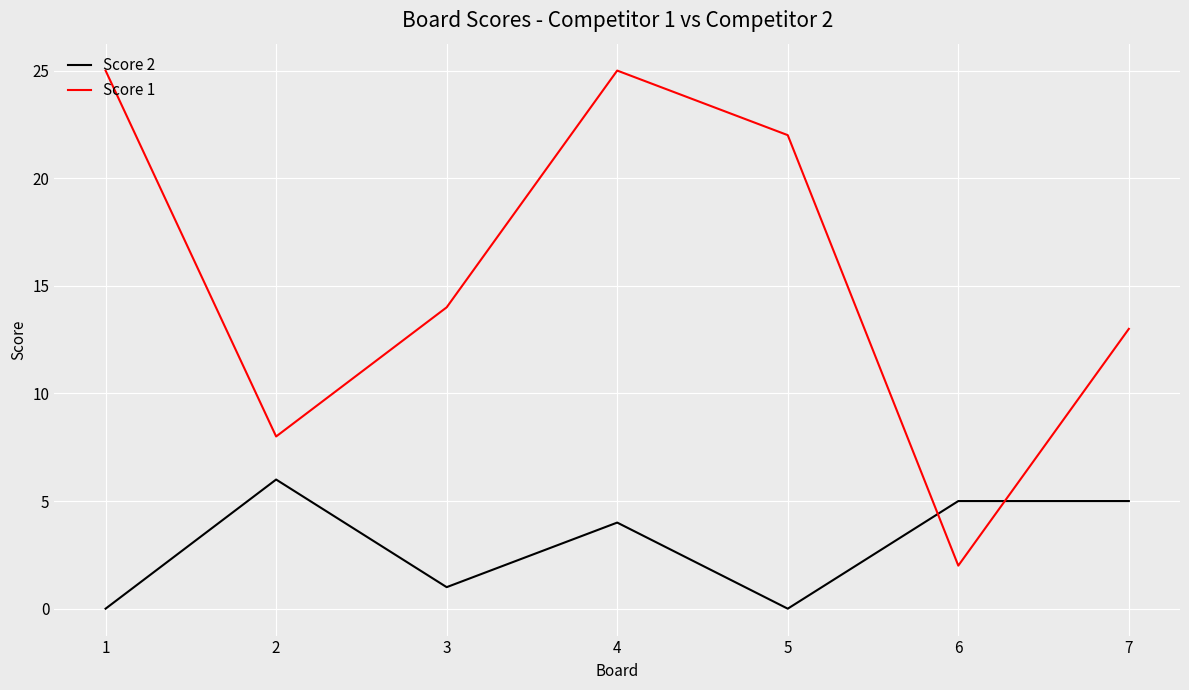

Is the value of Score 1 at 3 greater than the value of Score 2 at 4?

Yes